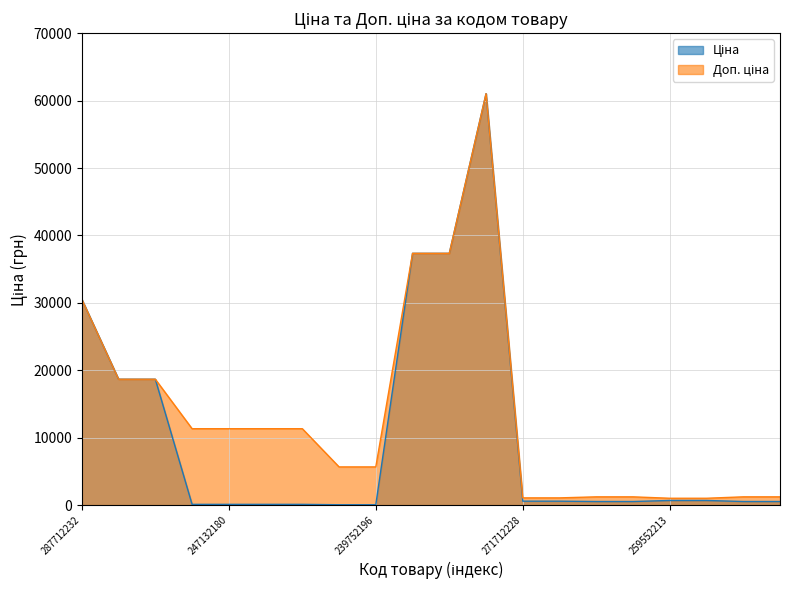

What is the difference between the maximum and second lowest values in the Ціна series?

60968.0